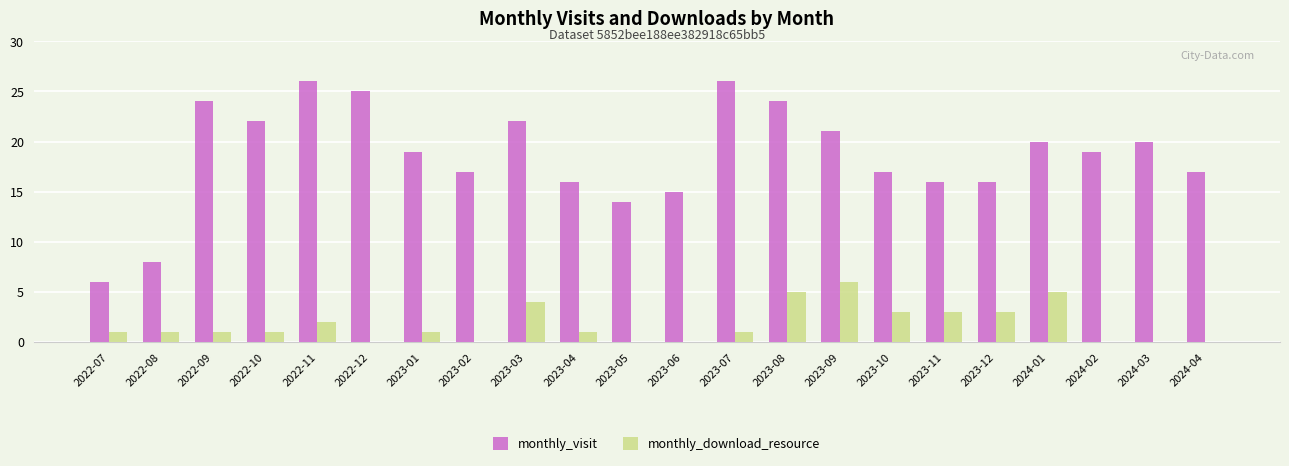

What is the greatest value displayed?

26